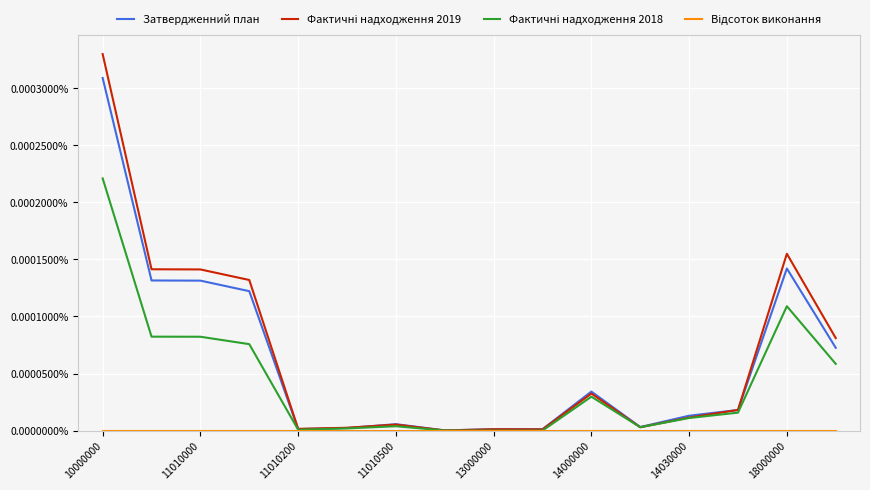

In Відсоток виконання, how many points are higher than both neighbors (excluding endpoints)?

3